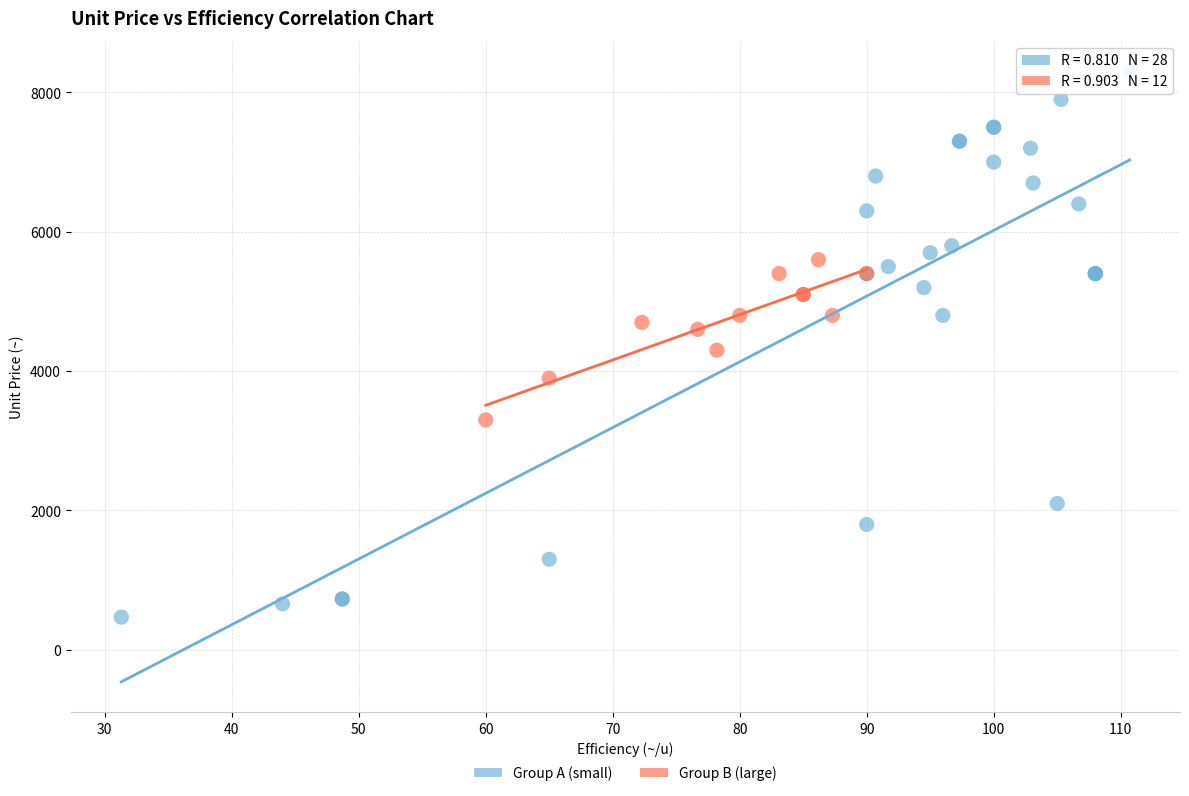

Which series reaches the maximum Y coordinate?

Group A (small)